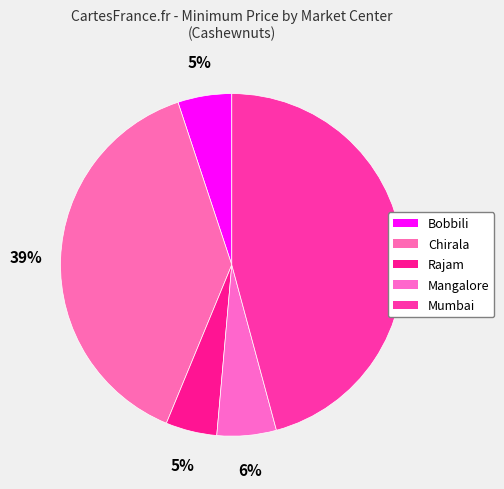

How many segments does this pie chart have?

5